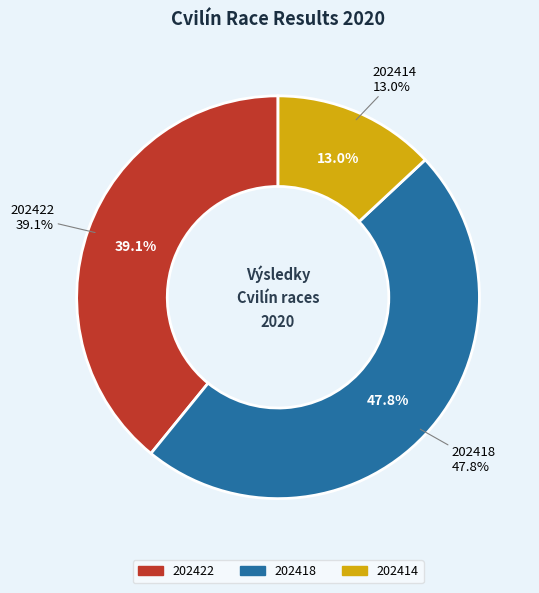

To the nearest percent, what is the combined percentage of 202414 and 202422?

52%